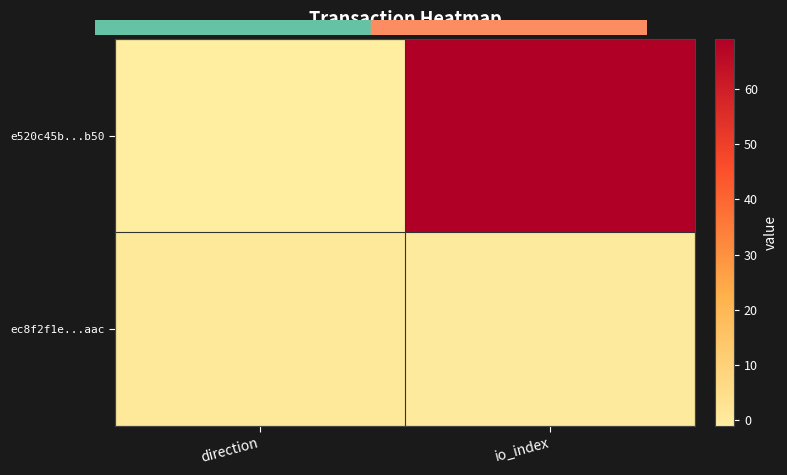

At which category does the chart reach its minimum across all series?

direction